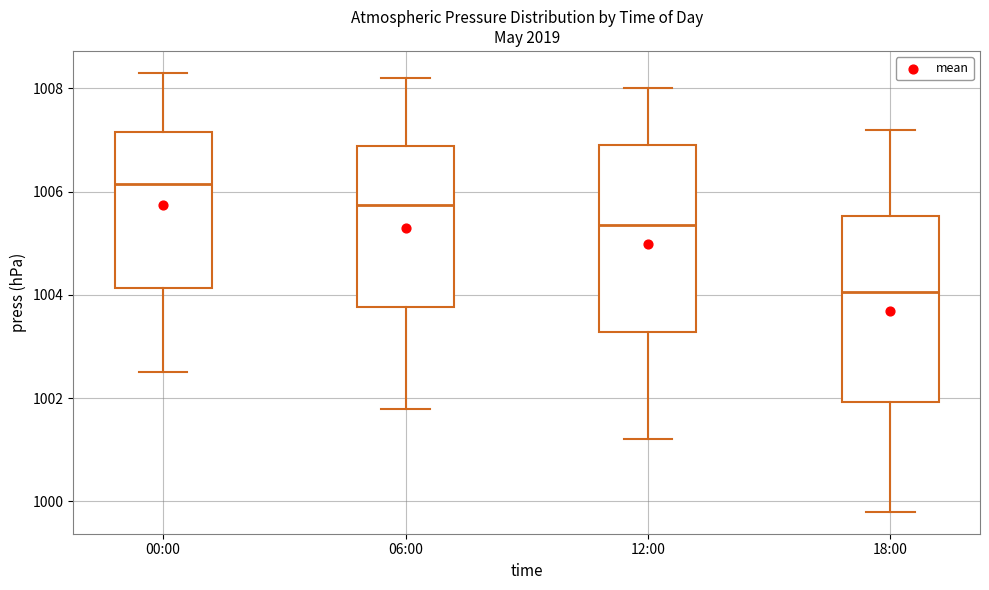

Where does the median line of the box for 18:00 sit on the y-axis? The values are not printed on the chart, so give them approximately, as read against the axis.

1004.0